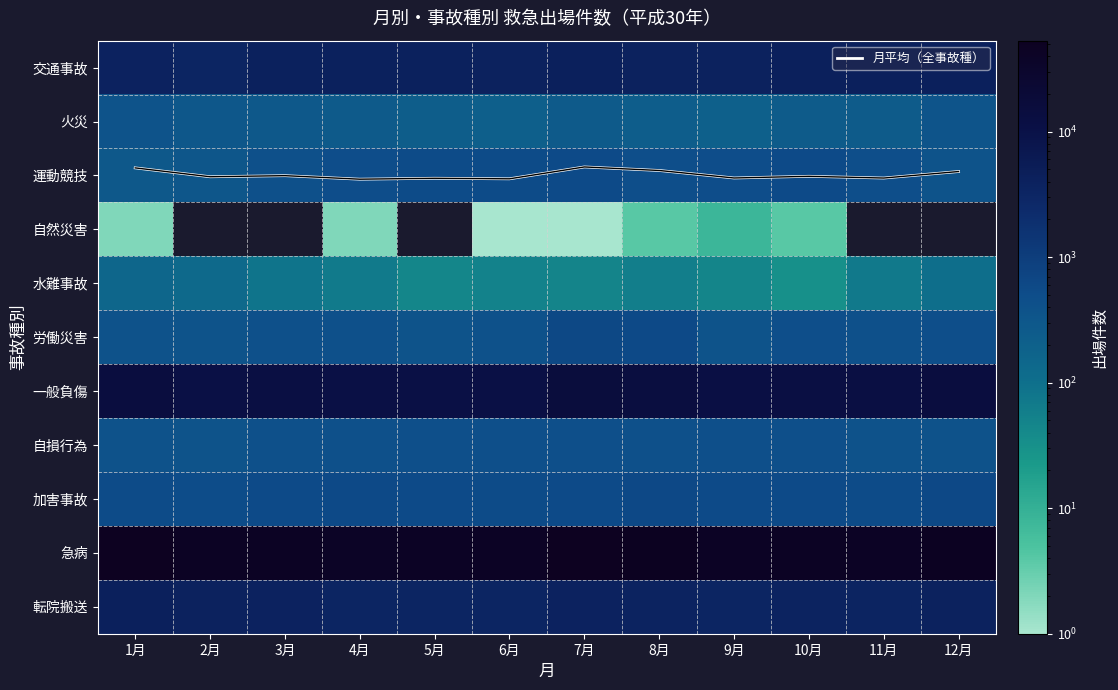

What is the total value across all series at 12月?

71714.9